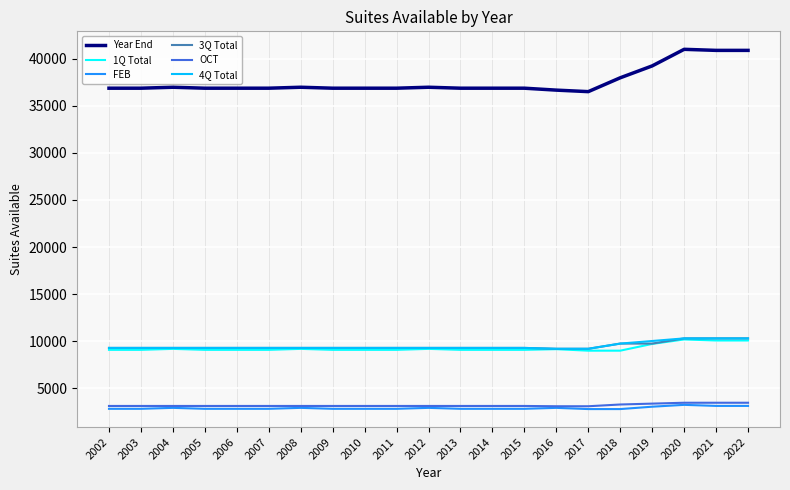

What is the sum of the FEB values at 2011 and 2021?

5964